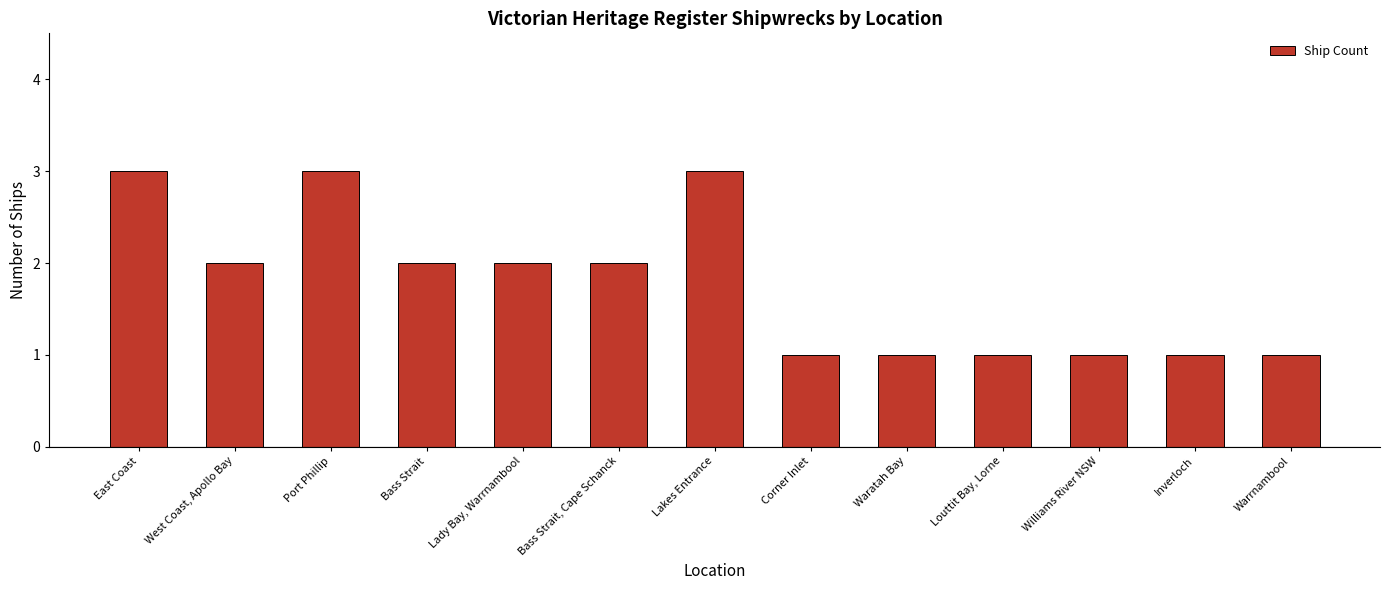

What is the sum of all values?

23